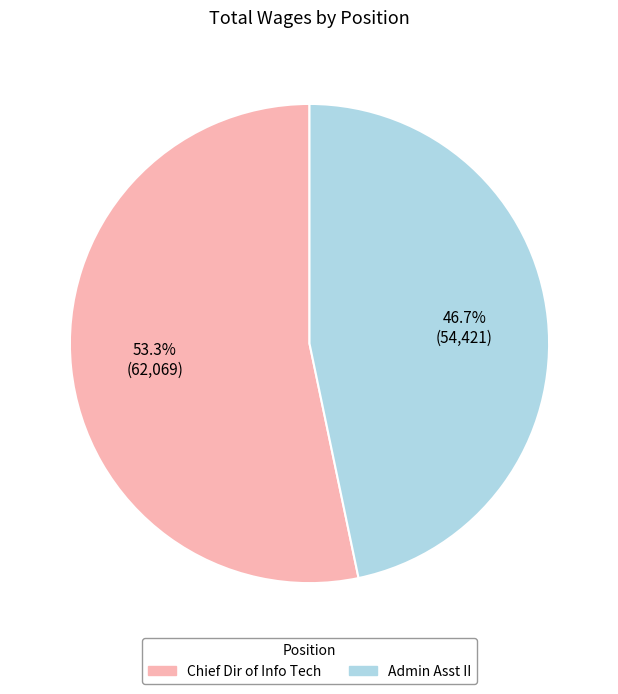

The Chief Dir of Info Tech slice represents 53% of the pie. True or false?

True